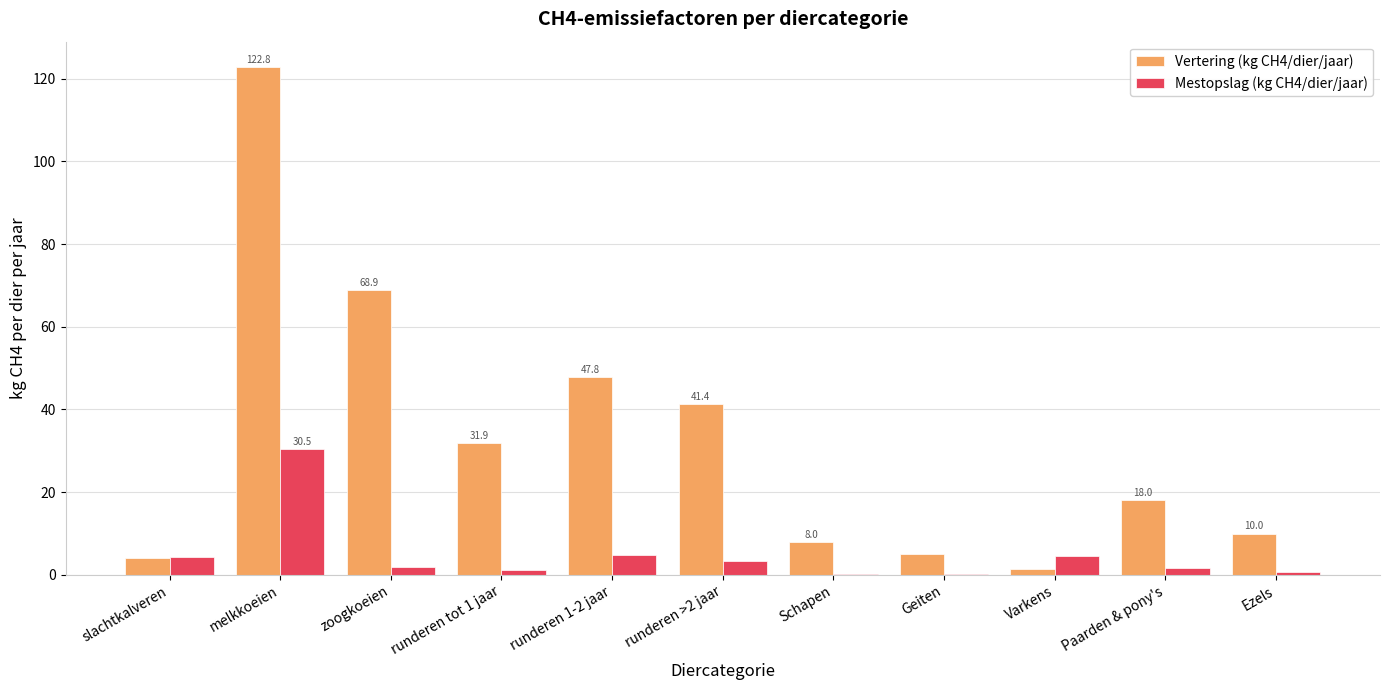

The value of Mestopslag (kg CH4/dier/jaar) at Varkens is 4.5. True or false?

True